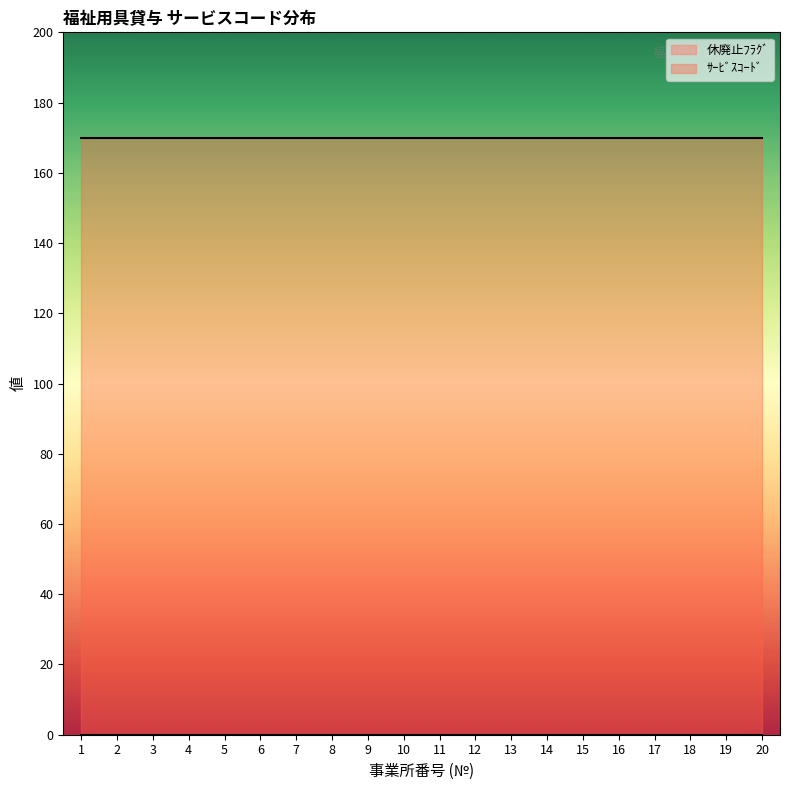

True or false: ｻｰﾋﾞｽｺｰﾄﾞ has more than 2 interior local peaks.

False